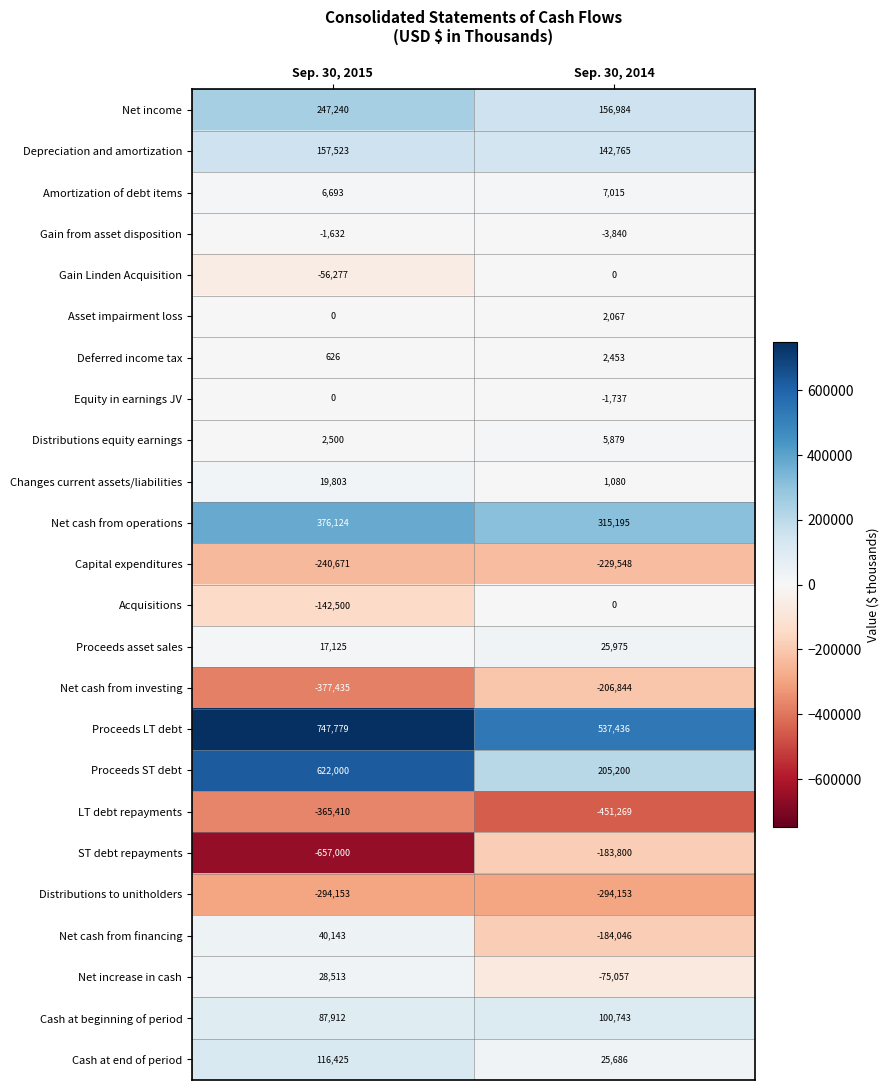

What is the difference between the Net income values at Sep. 30, 2014 and Sep. 30, 2015?

90256